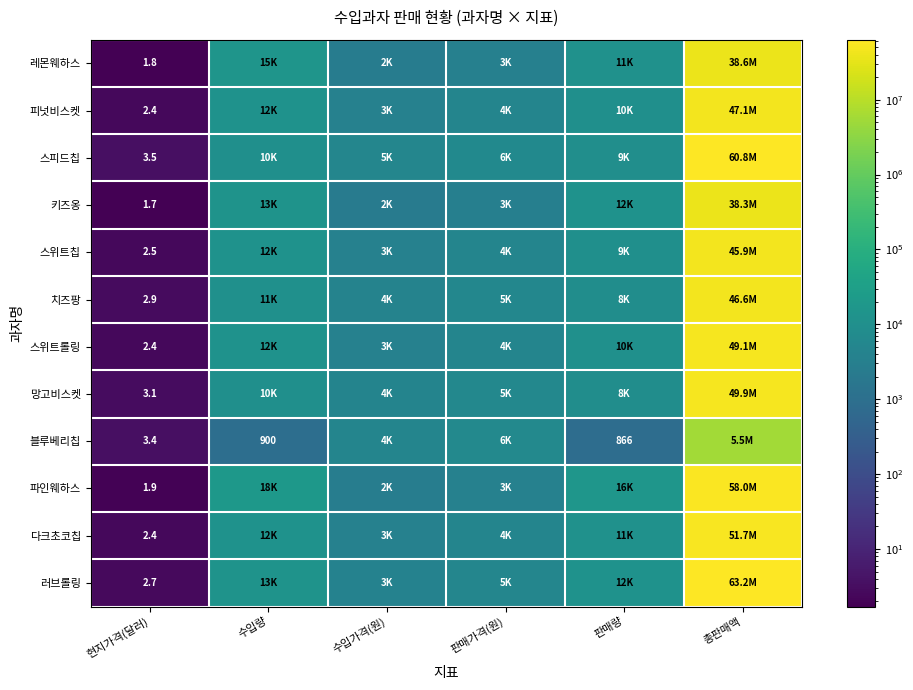

What is the difference between the highest and lowest values at 판매가격(원)?

3400.0